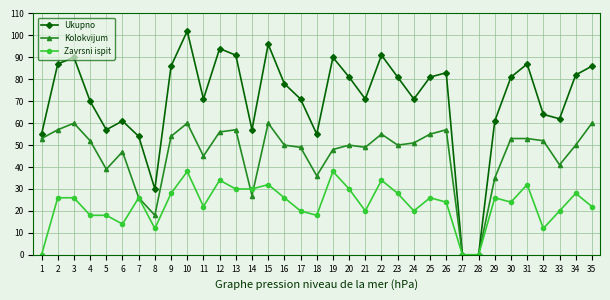

How many categories are shown in the chart?

35